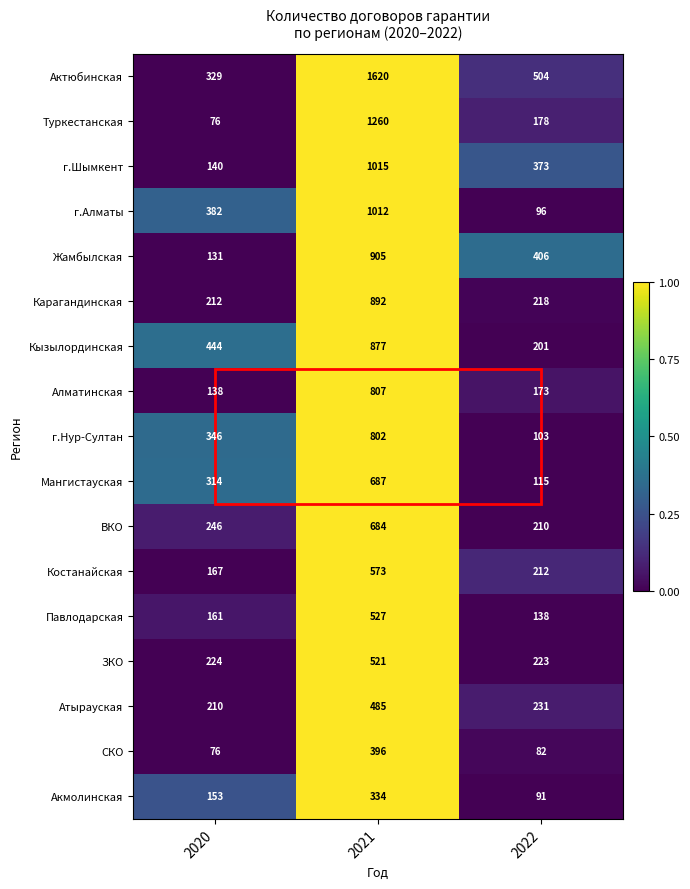

Count the number of categories in the chart.

3